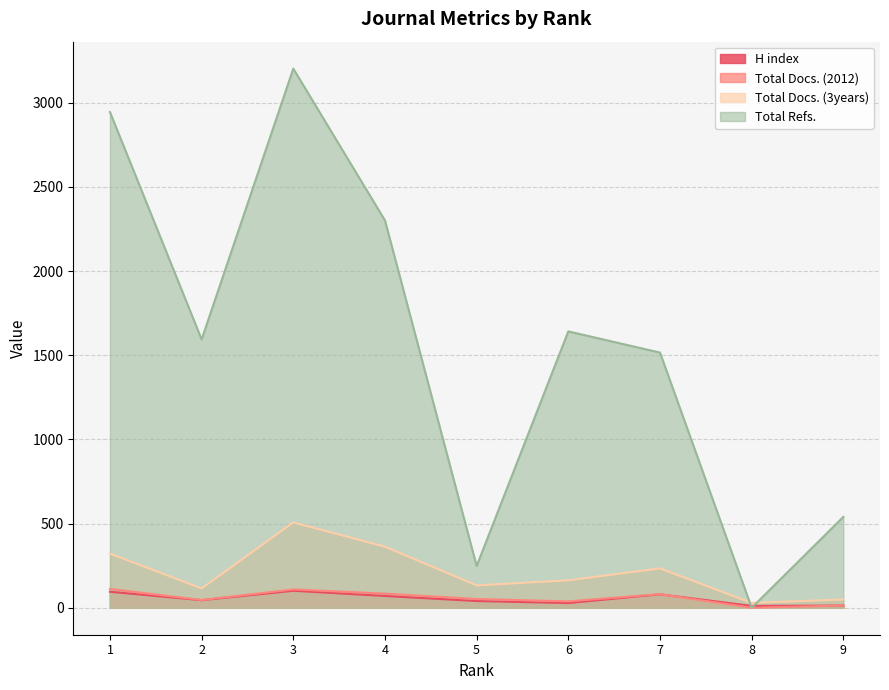

True or false: Total Docs. (3years) and Total Docs. (2012) cross at least once.

False